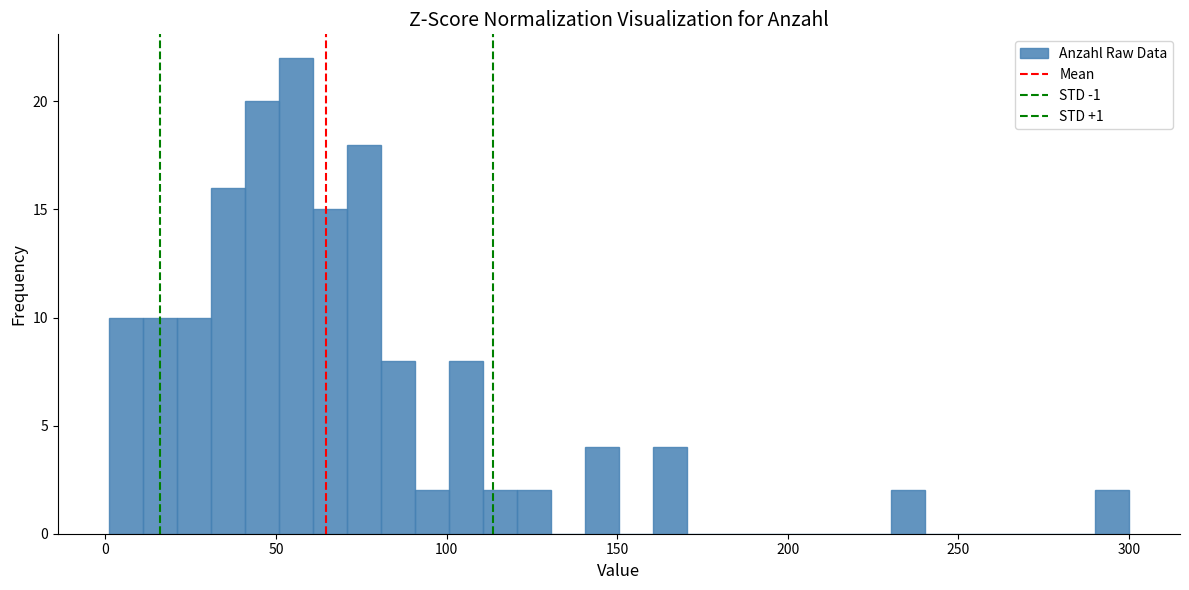

Read against the x-axis, roughly where is the centre of the tallest bar?

55